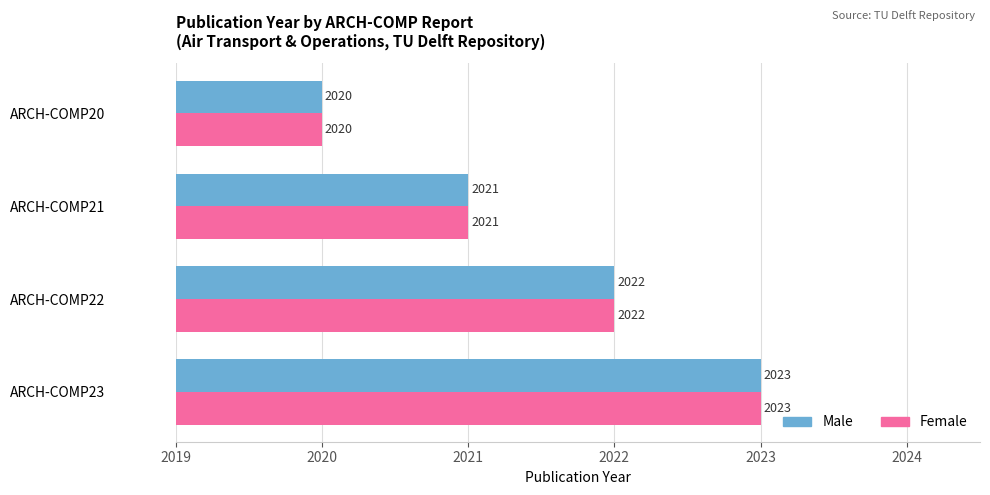

Which label corresponds to the largest value in the chart?

ARCH-COMP23